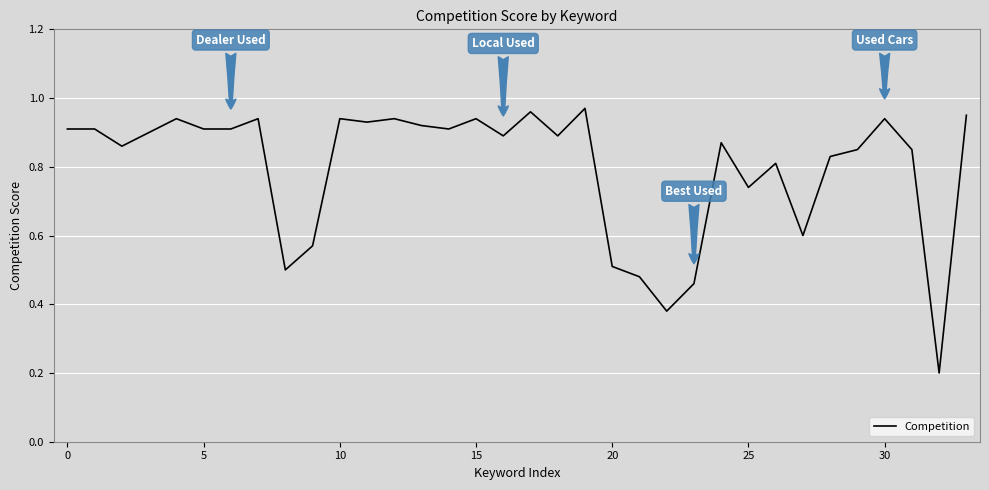

Does the chart have visible grid lines?

Yes